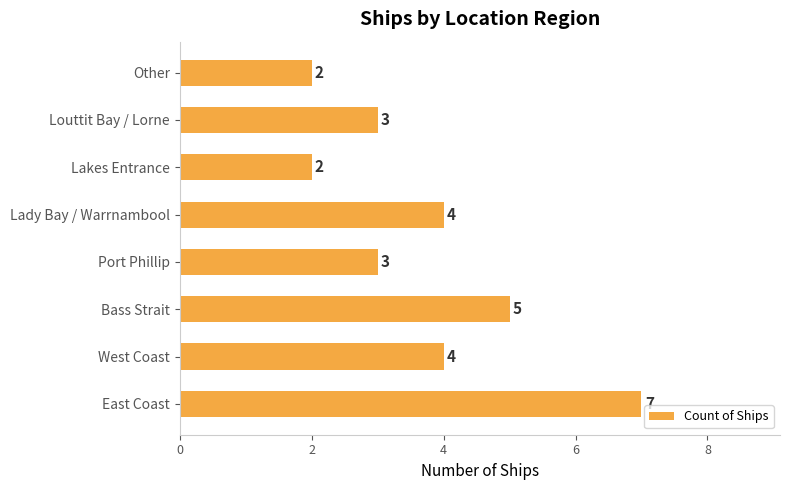

What is the difference between the maximum and minimum values?

5